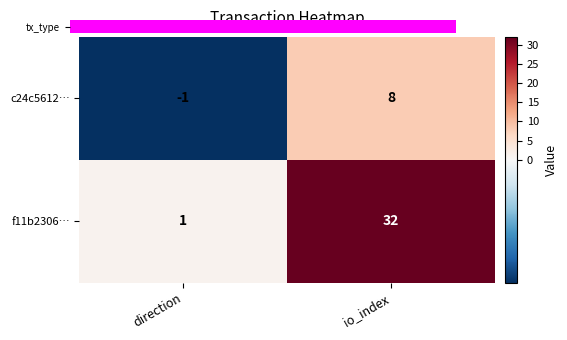

List the series in order of their peak value, highest first.

f11b2306…, c24c5612…